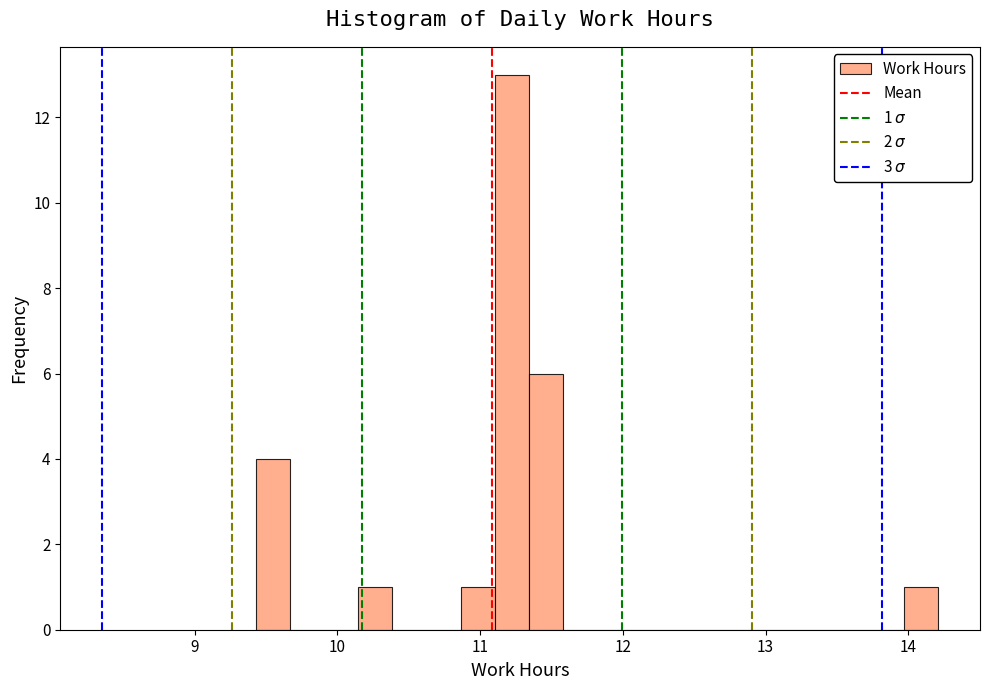

Around what value on the x-axis is the tallest bar? Give the approximate position of its centre, as read against the axis.

11.2